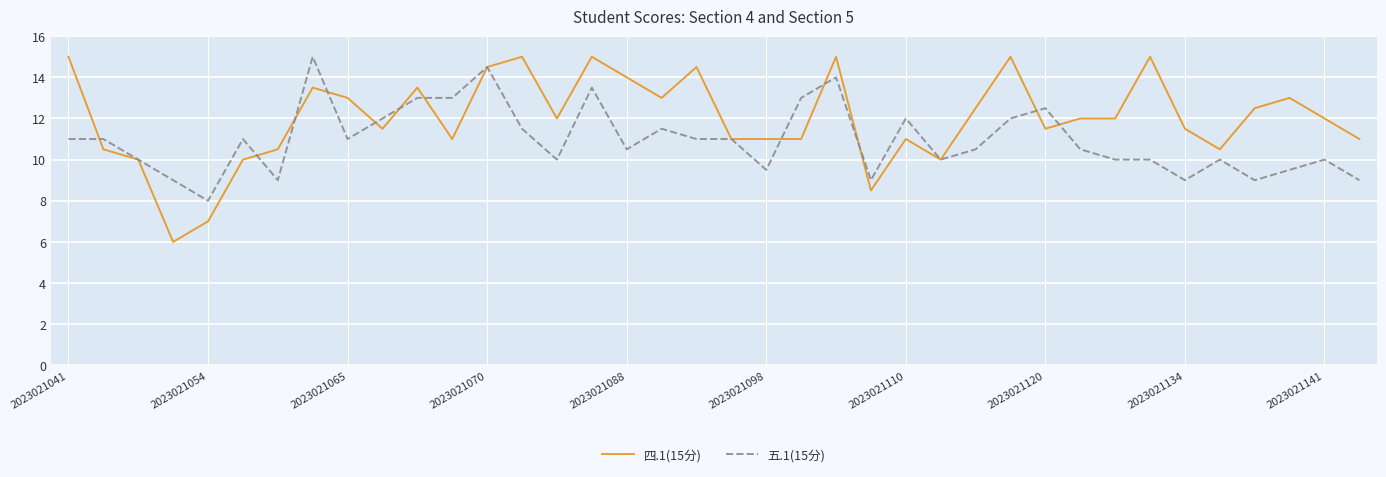

What is the minimum value shown in the chart?

6.0